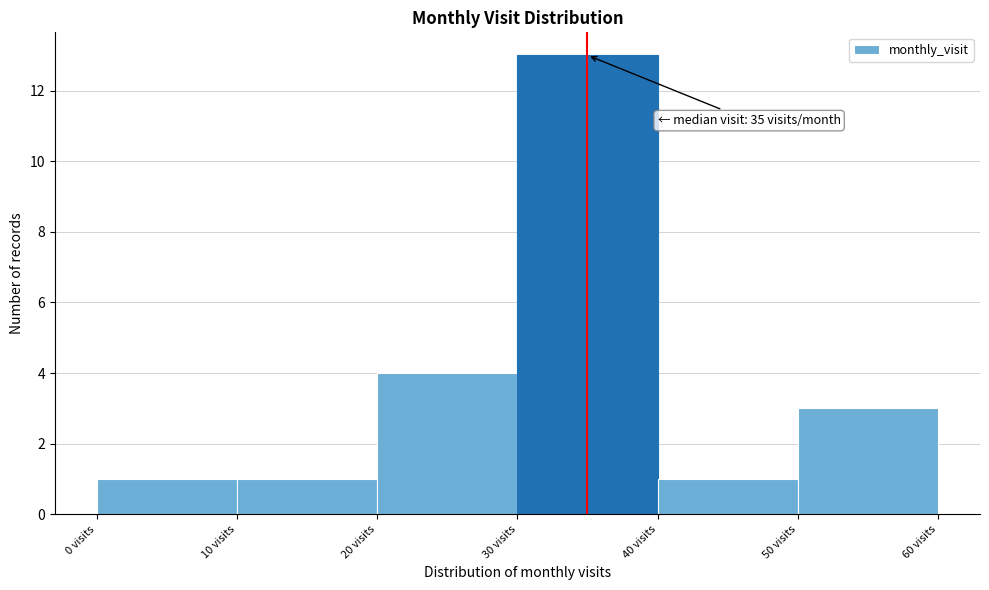

Over which range of the x-axis is the bar tallest?

30 to 40